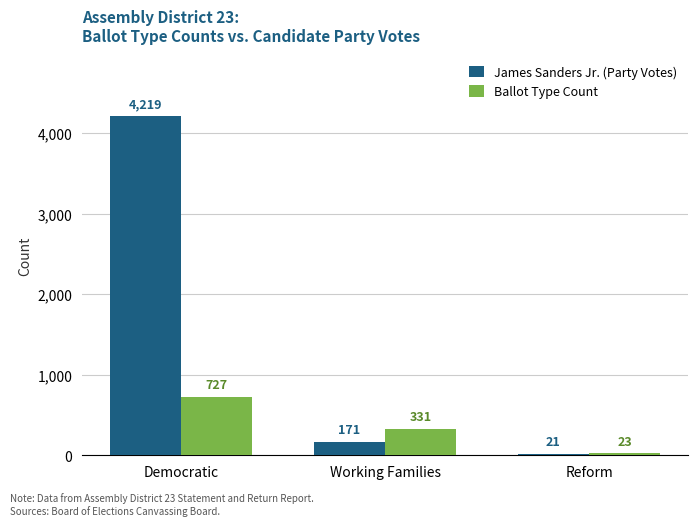

Which series has the largest total across all categories?

James Sanders Jr. (Party Votes)